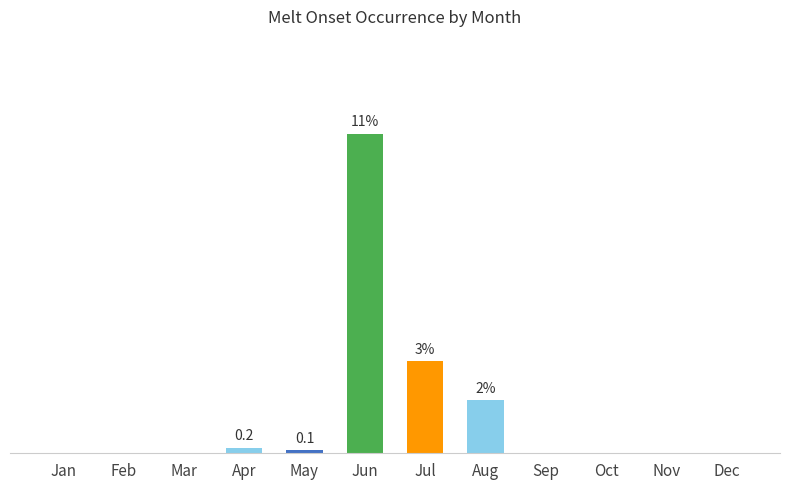

What is the difference between the maximum and minimum values?

11.4